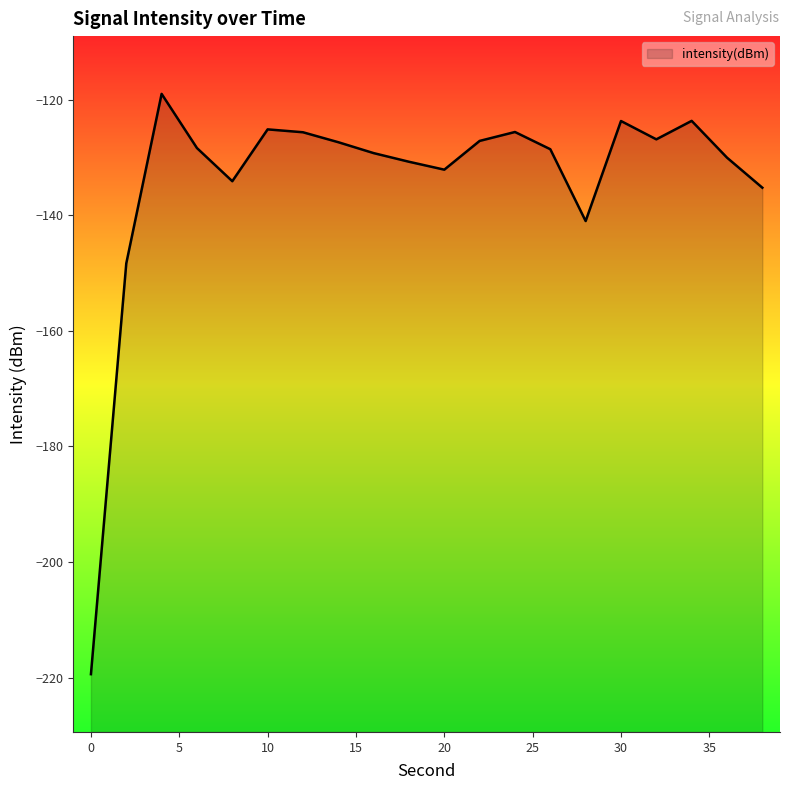

Count the number of data series in this chart.

1